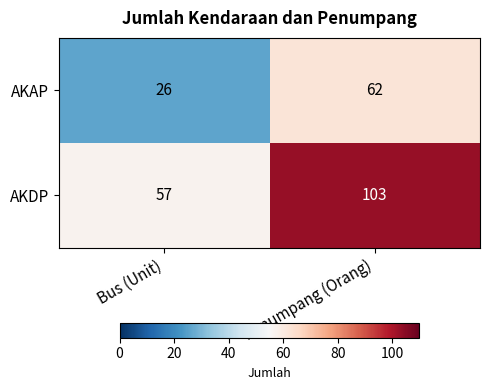

How many data points in AKDP are less than 103?

1